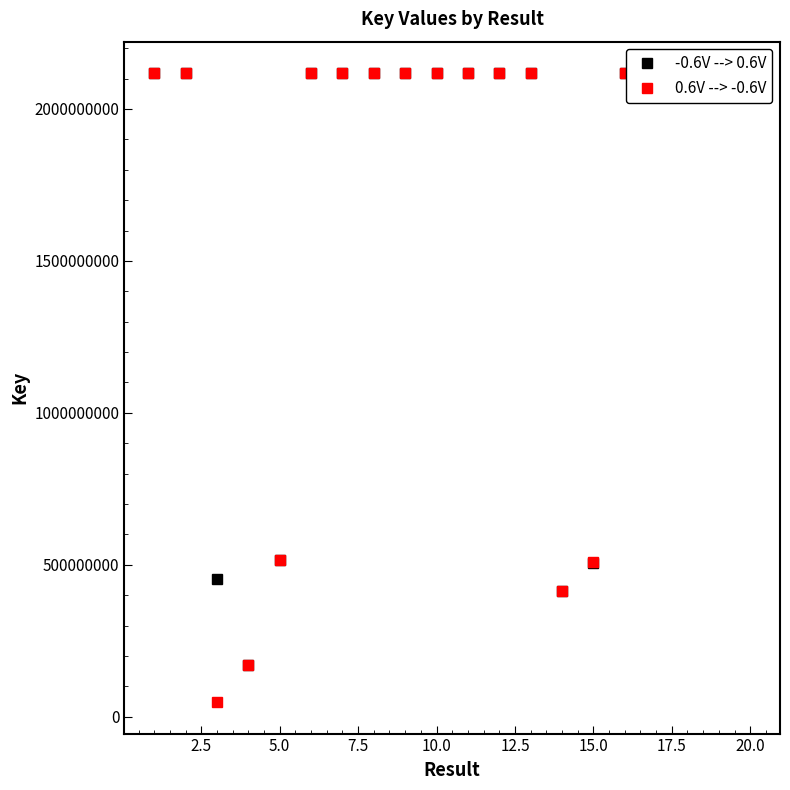

Which series has the largest range (max minus min)?

0.6V --> -0.6V